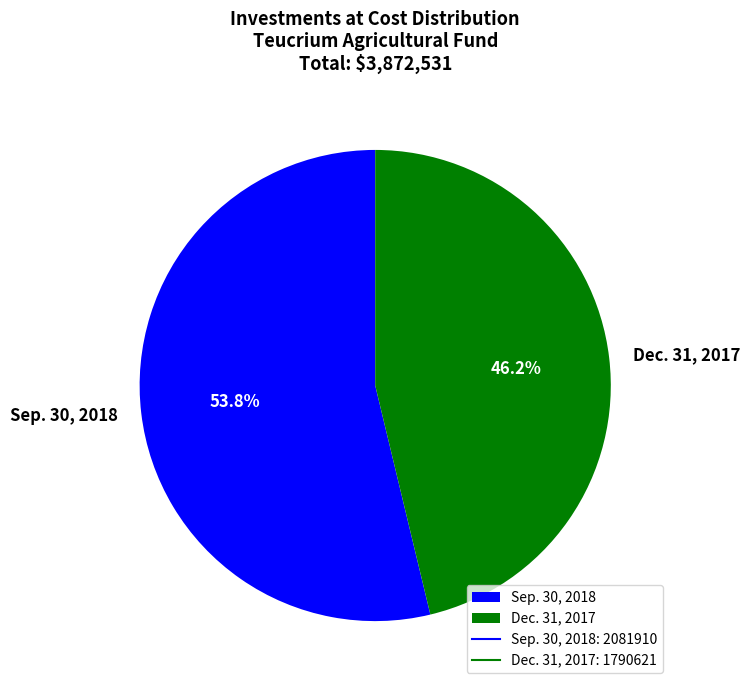

What is the largest slice in the pie chart?

Sep. 30, 2018